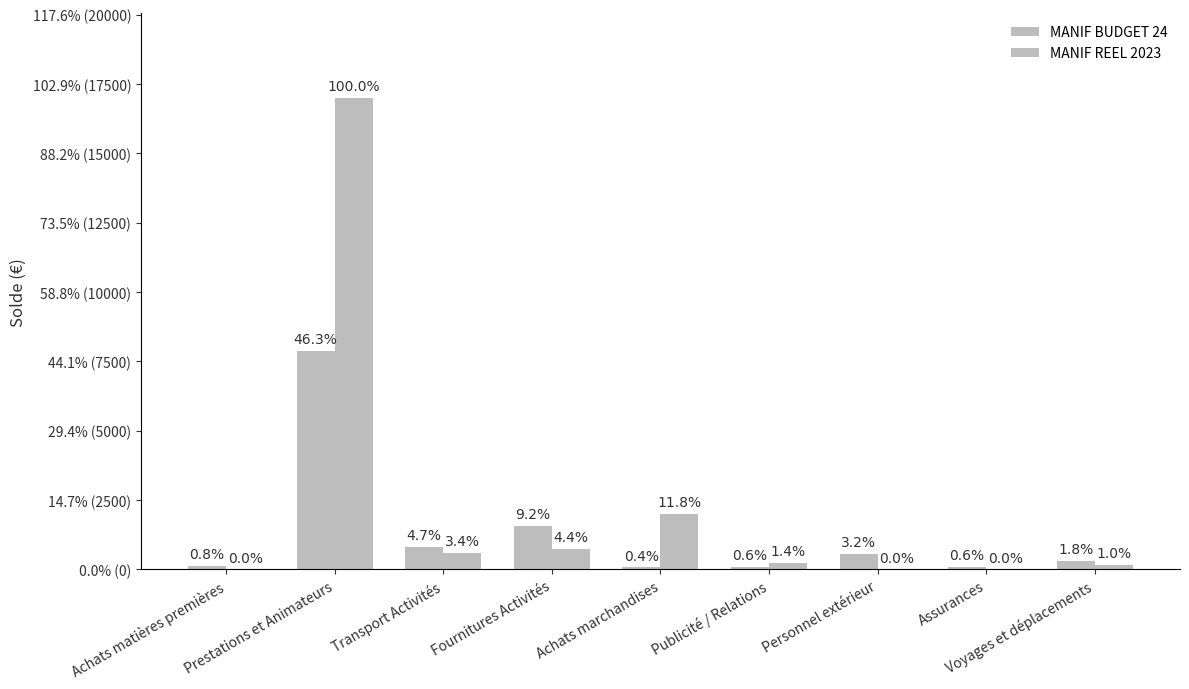

Is it true that MANIF REEL 2023 equals 0.0 at Assurances?

True